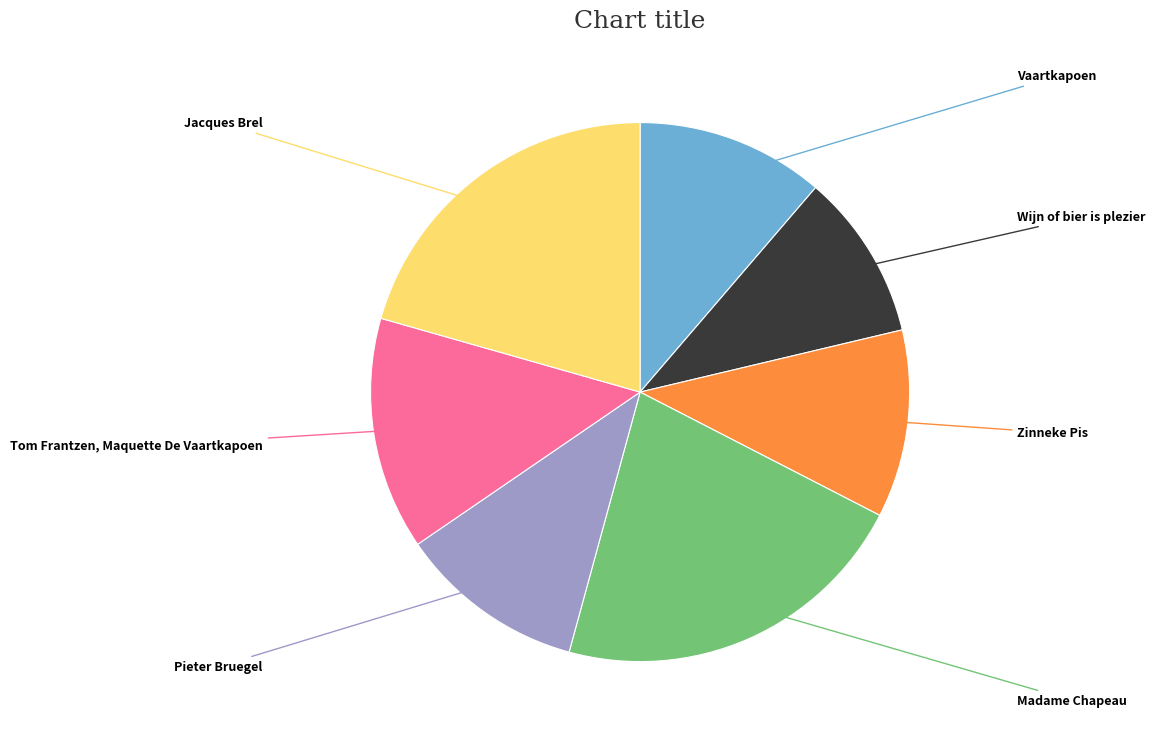

Is there any slice that represents more than half of the pie?

No